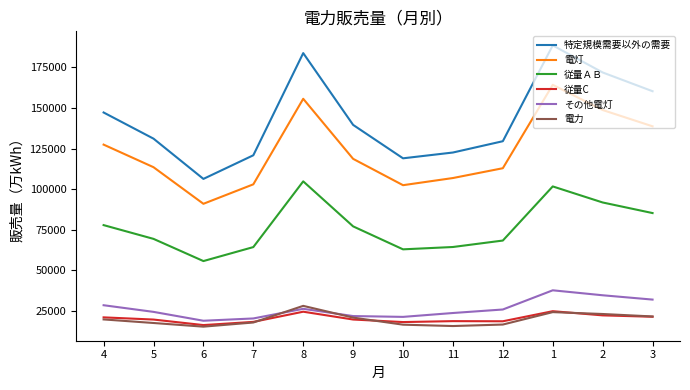

At which label does 特定規模需要以外の需要 first exceed 139570?

4